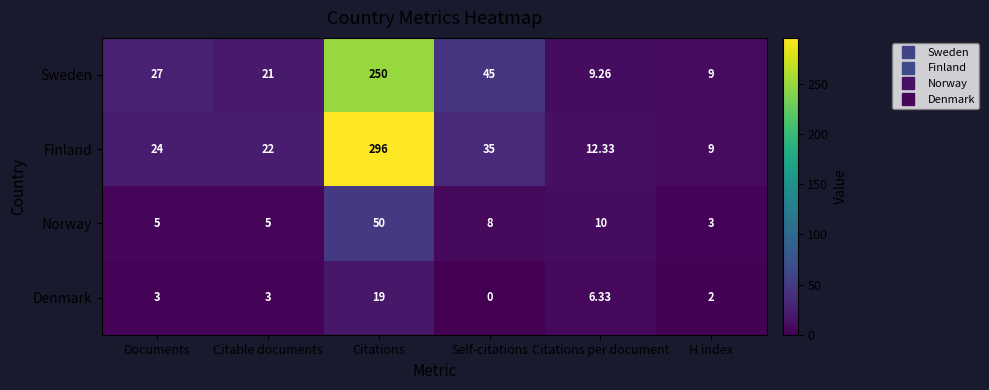

At which label does Sweden reach its peak?

Citations